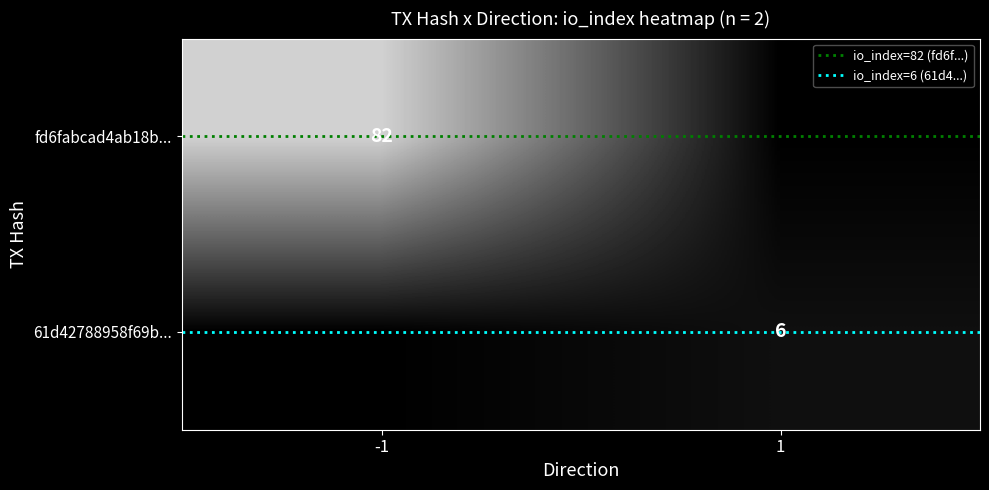

The fd6fabcad4ab18b... series shows 82 at -1. True or false?

True